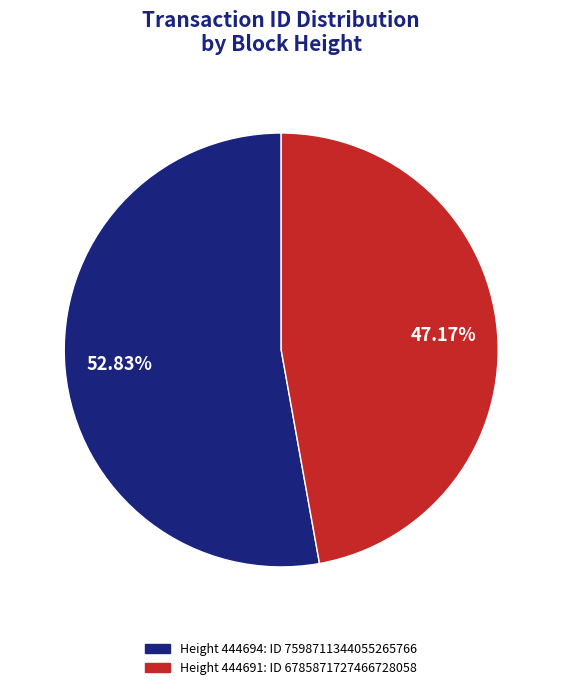

Is there any slice that represents more than half of the pie?

Yes